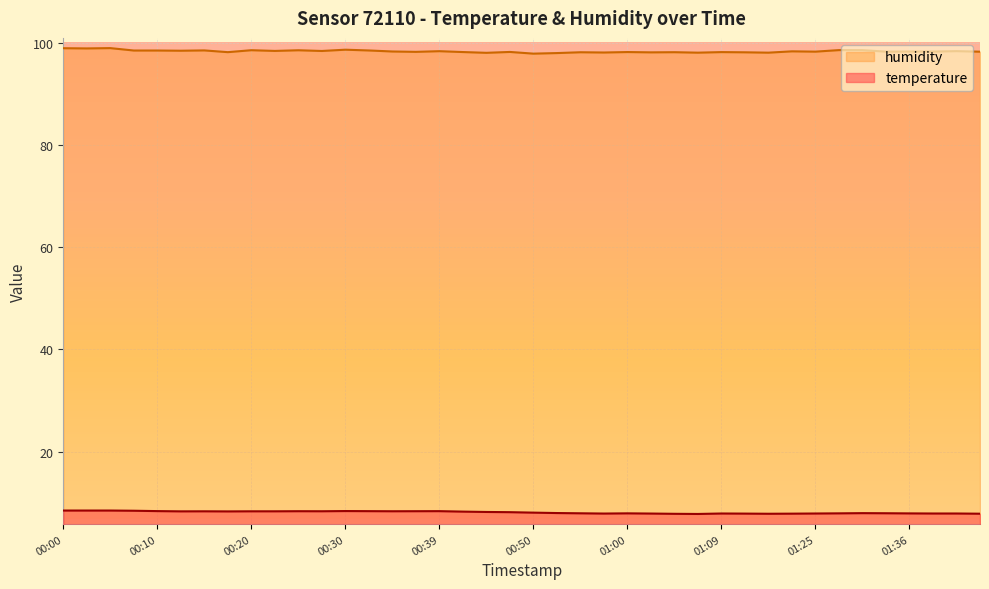

At which label does humidity reach its peak?

00:05